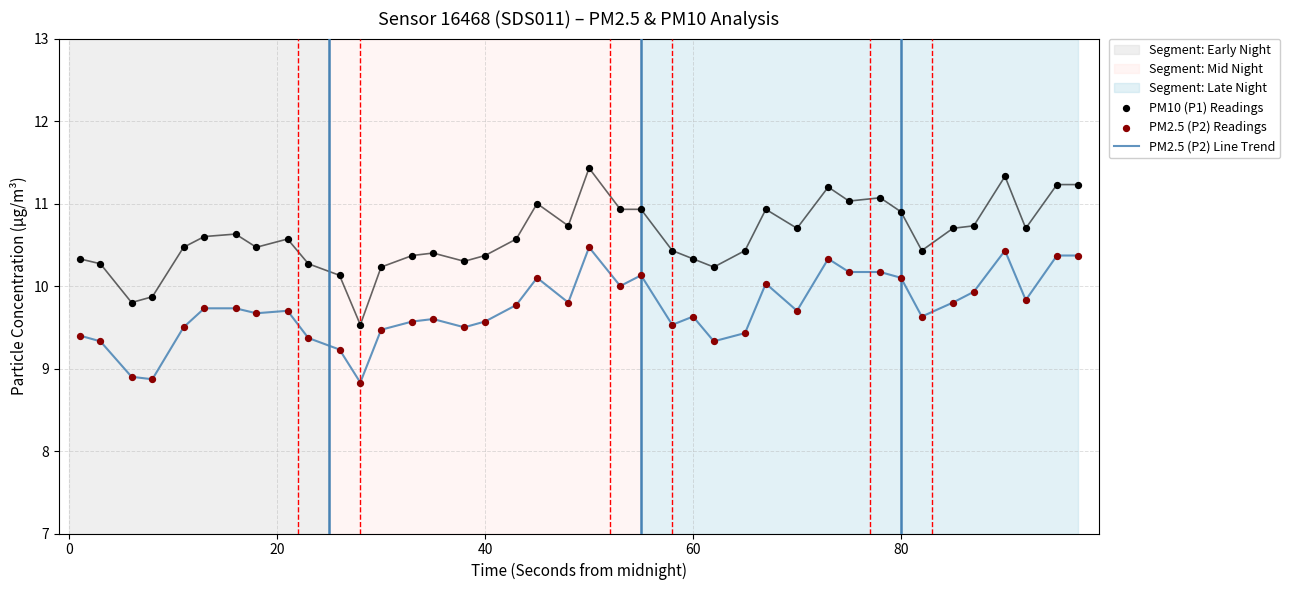

Which series has the largest total across all categories?

PM10 (P1) Readings